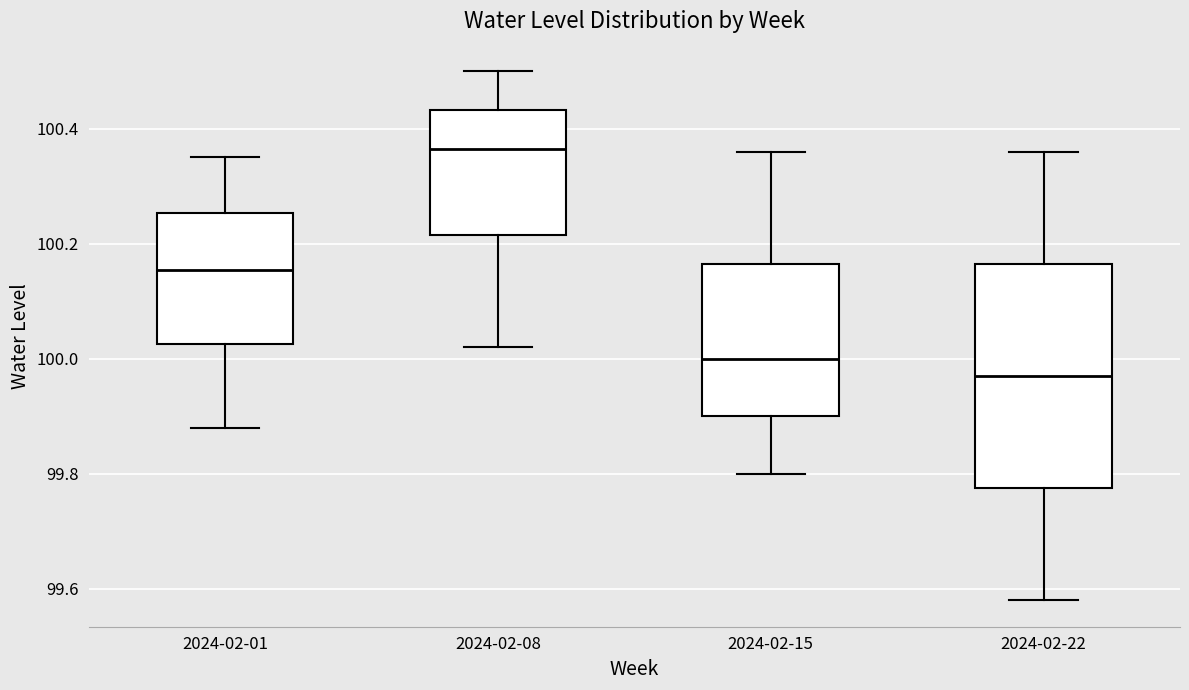

Reading left to right, transcribe this box plot: for each box, give where its median line is, the range the box spans, and where its two whiskers end, as read against the y-axis. The values are not printed on the chart, so give them approximately, as read against the axis.

2024-02-01: median 100.16, box 100.02 to 100.26, whiskers 99.88 to 100.36
2024-02-08: median 100.36, box 100.22 to 100.44, whiskers 100.02 to 100.50
2024-02-15: median 100.00, box 99.90 to 100.16, whiskers 99.80 to 100.36
2024-02-22: median 99.98, box 99.78 to 100.16, whiskers 99.58 to 100.36